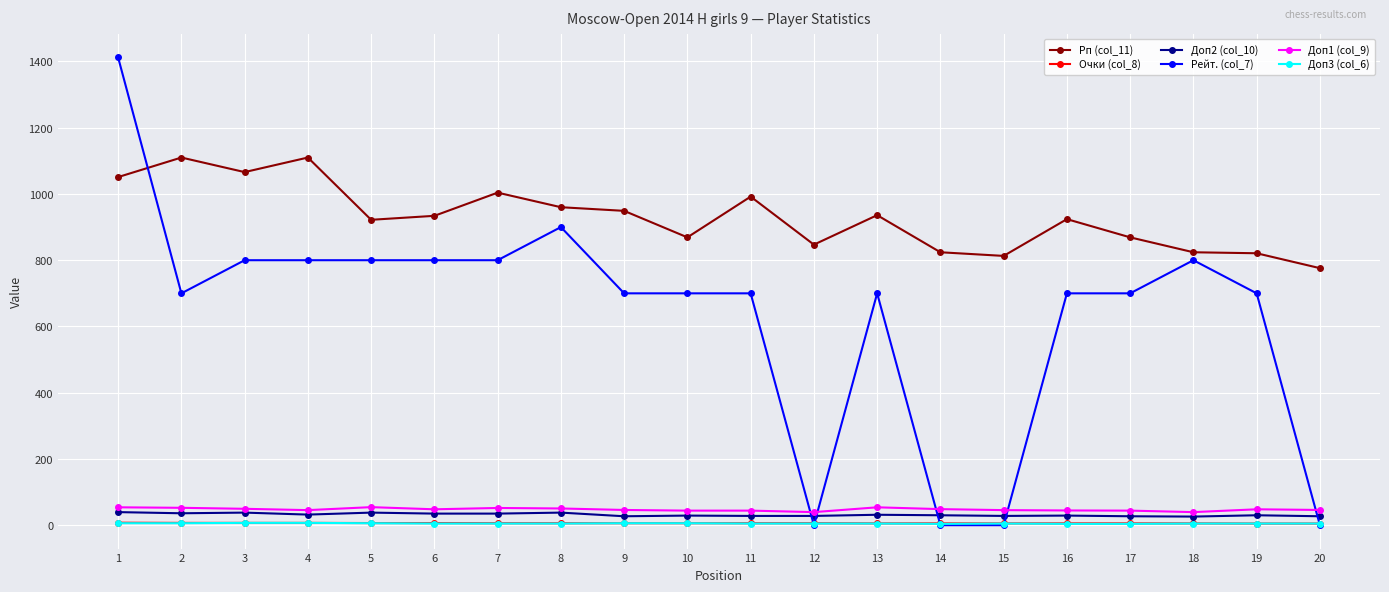

What is the average value of the Доп2 (col_10) series?

31.6